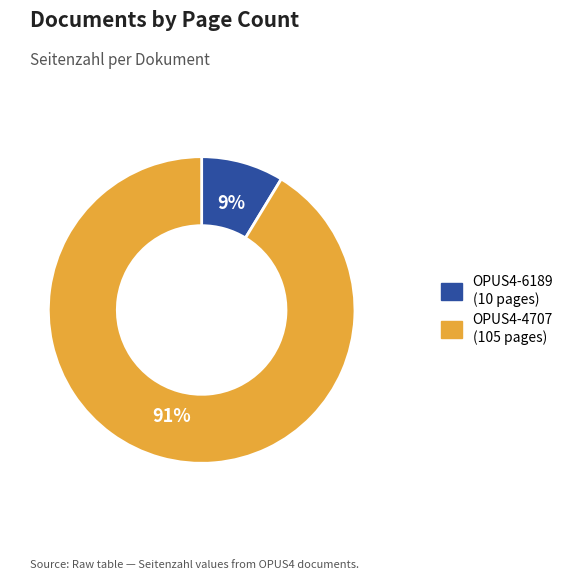

Does OPUS4-6189 represent more than half of the total?

No